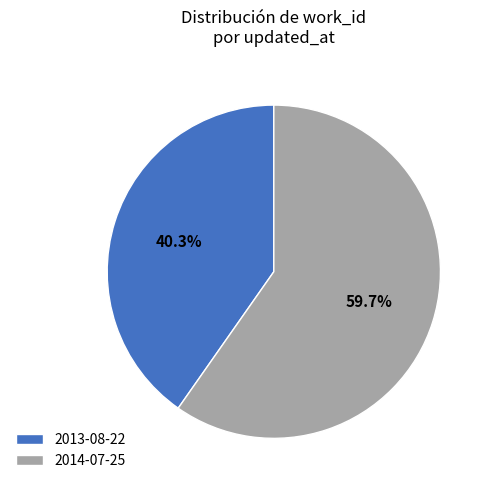

Rank the categories by value from highest to lowest.

2014-07-25, 2013-08-22